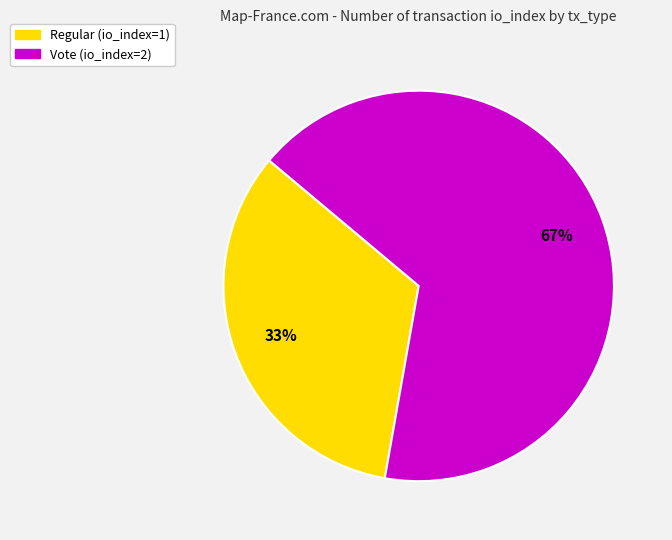

Which has a higher value, Regular (io_index=1) or Vote (io_index=2)?

Vote (io_index=2)